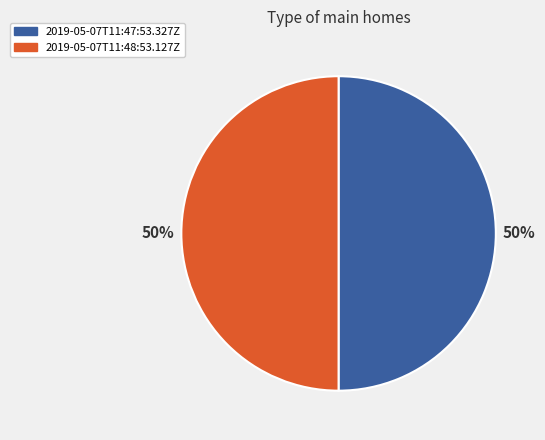

Is it true that 2019-05-07T11:48:53.127Z is 42% of the pie?

False